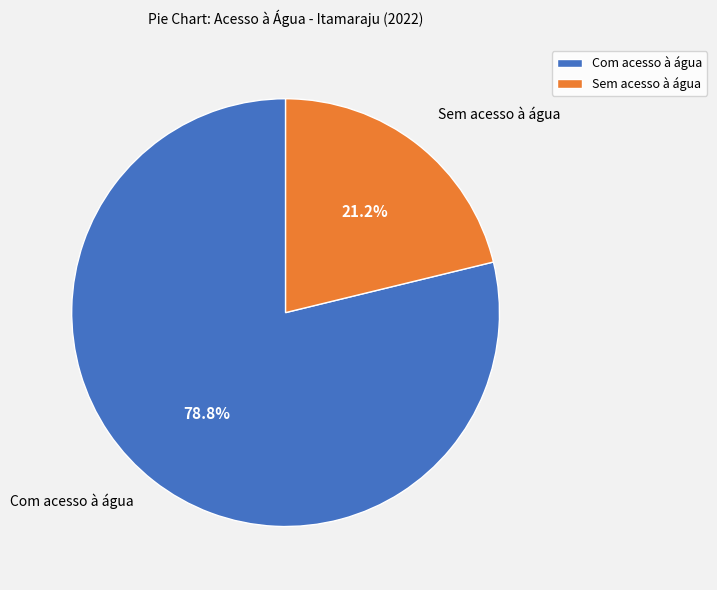

What percentage is the Com acesso à água slice, to the nearest percent?

79%